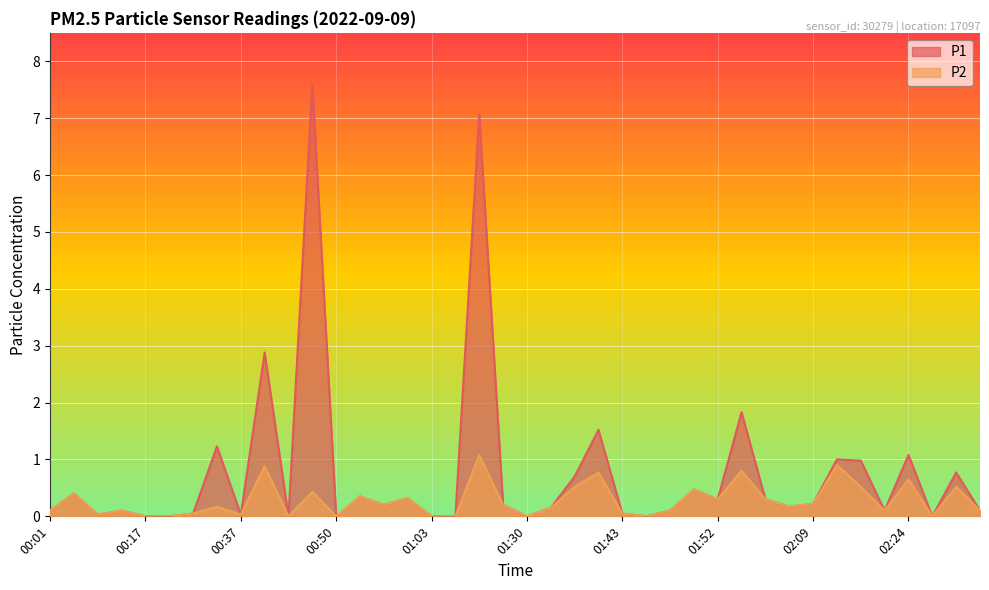

At which label does P1 reach its minimum?

00:17